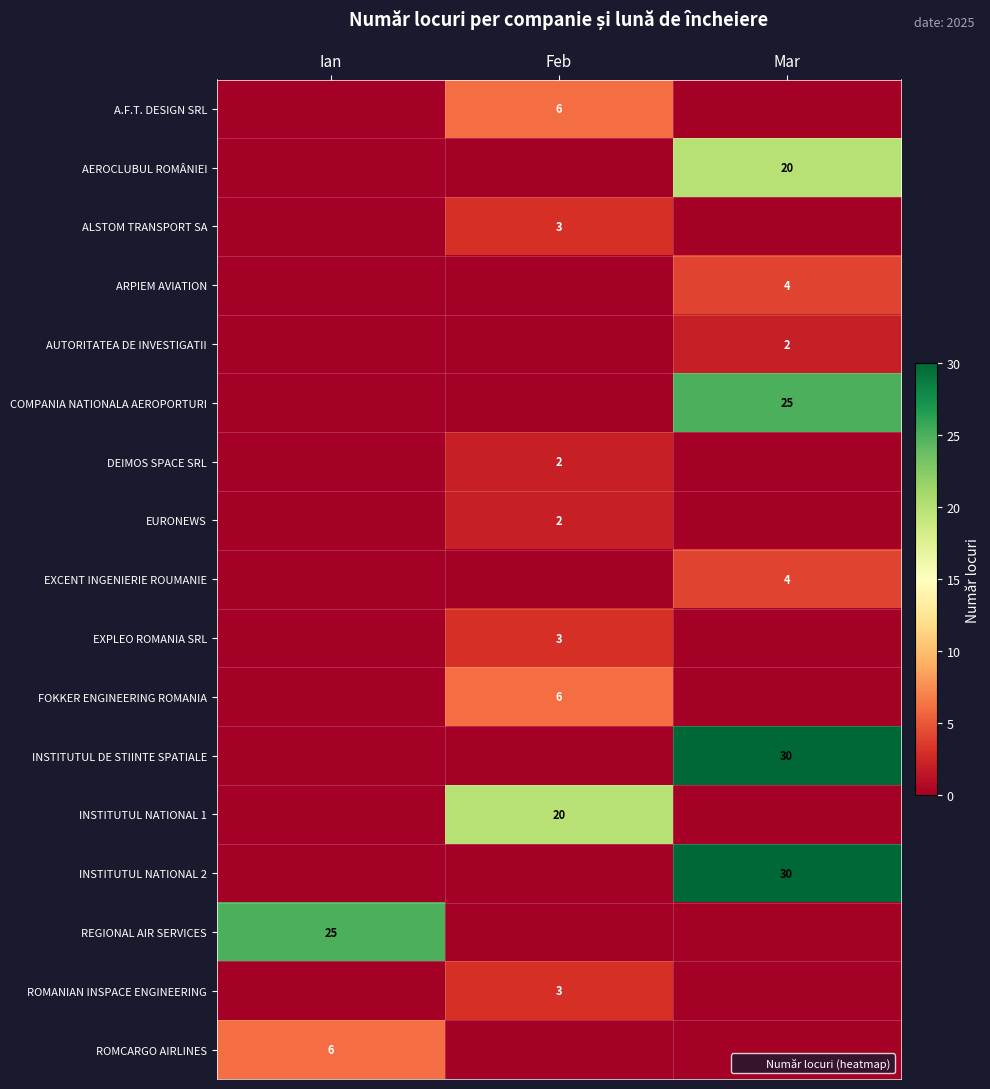

Rank the series at Mar from lowest to highest value.

A.F.T. DESIGN SRL, ALSTOM TRANSPORT SA, DEIMOS SPACE SRL, EURONEWS, EXPLEO ROMANIA SRL, FOKKER ENGINEERING ROMANIA, INSTITUTUL NATIONAL 1, REGIONAL AIR SERVICES, ROMANIAN INSPACE ENGINEERING, ROMCARGO AIRLINES, AUTORITATEA DE INVESTIGATII, ARPIEM AVIATION, EXCENT INGENIERIE ROUMANIE, AEROCLUBUL ROMÂNIEI, COMPANIA NATIONALA AEROPORTURI, INSTITUTUL DE STIINTE SPATIALE, INSTITUTUL NATIONAL 2